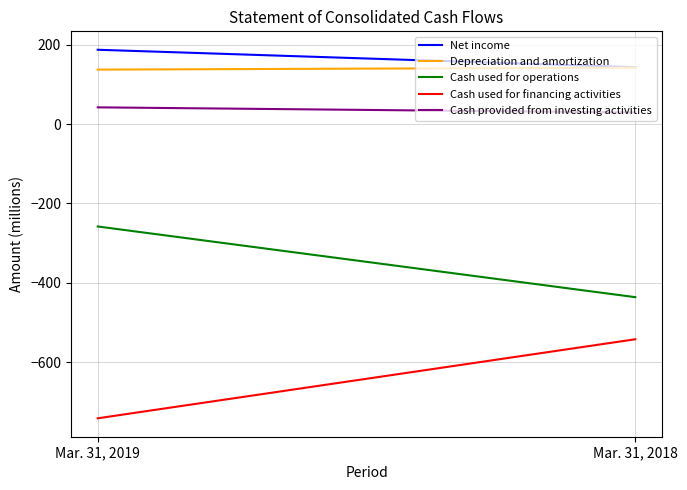

What is the difference between the Cash provided from investing activities values at Mar. 31, 2019 and Mar. 31, 2018?

13